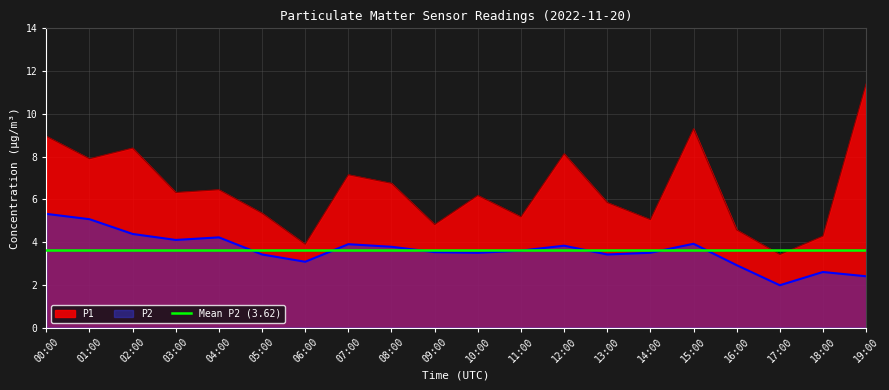

Which series has the largest range (max minus min)?

P1